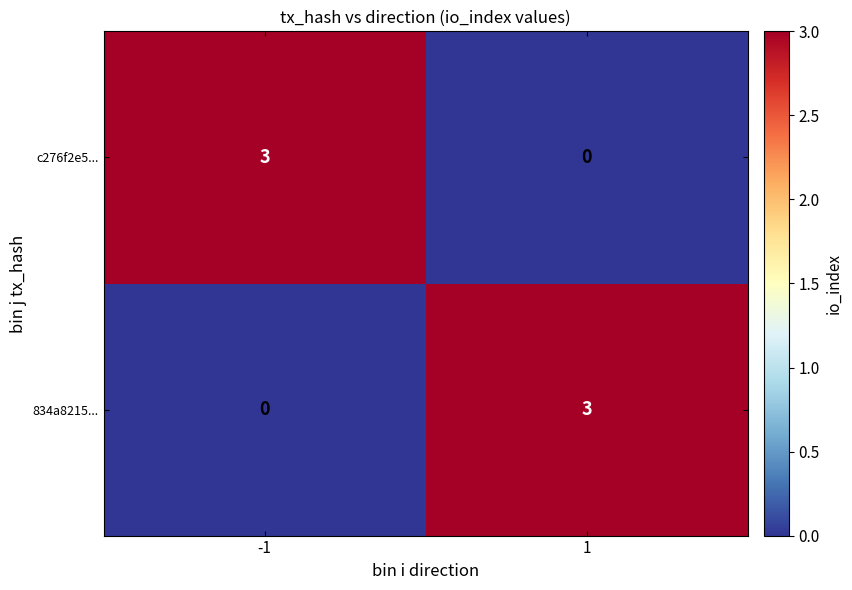

At how many categories does at least one series exceed 2?

2